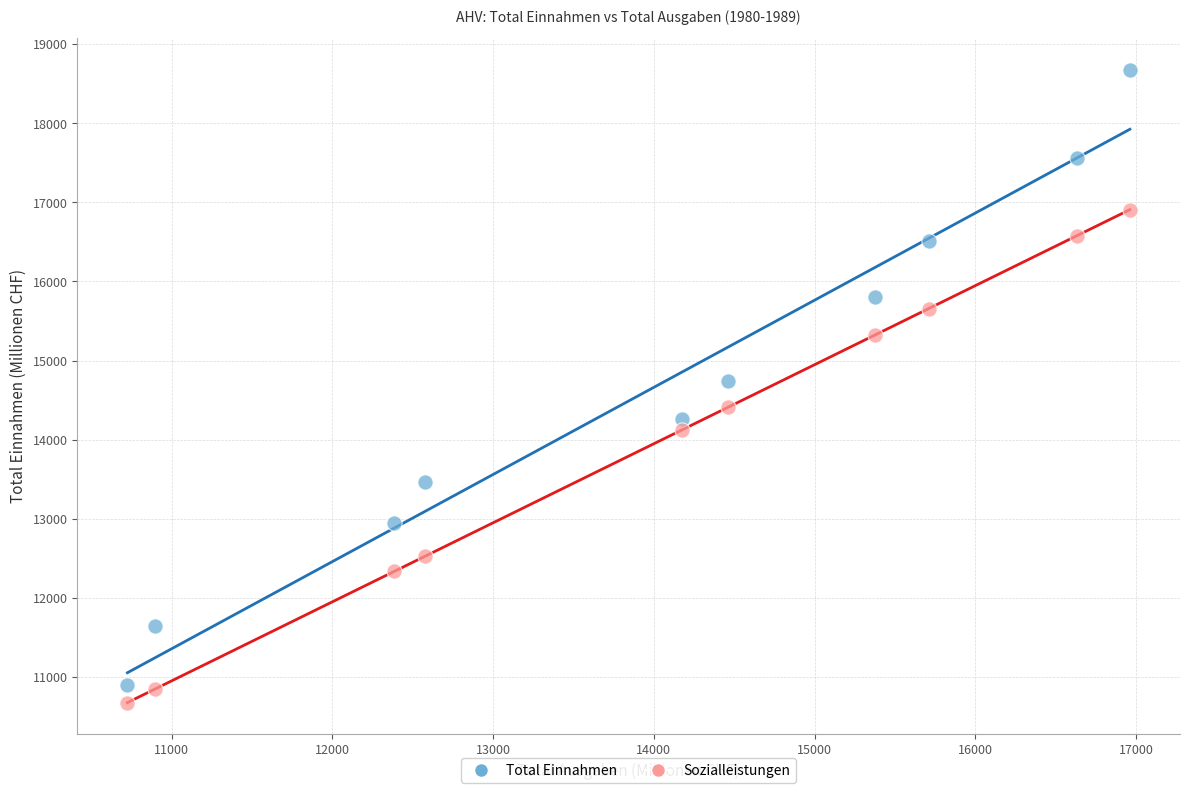

Which series has the largest Y range (max minus min)?

Total Einnahmen